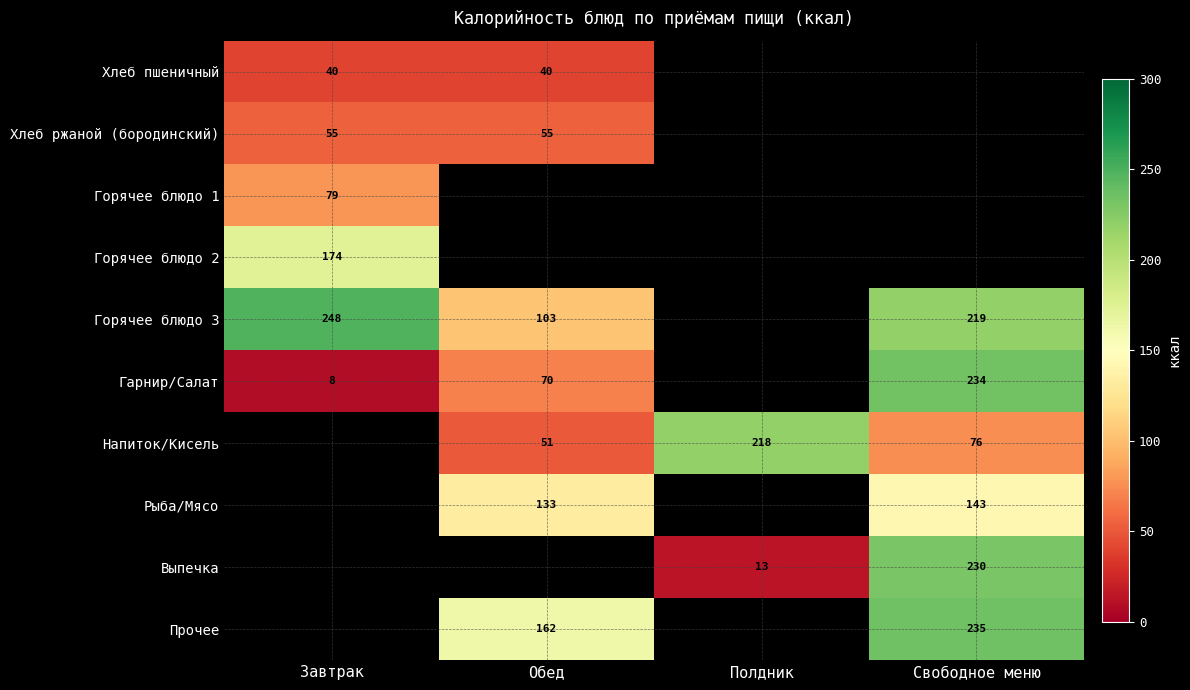

How many series are shown in this chart?

10